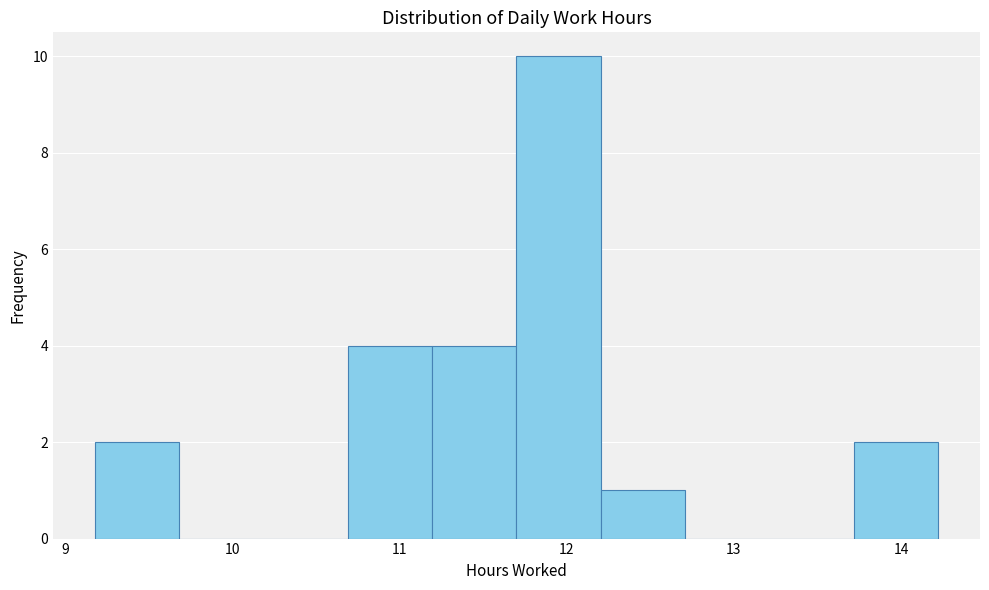

Reading left to right, transcribe this chart: for each bar, give the range it covers on the x-axis and its height. Neither the bar edges nor the heights are printed on the chart, so give them approximately, as read against the axes.

9.2 to 9.7: 2
9.7 to 10.2: 0
10.2 to 10.7: 0
10.7 to 11.2: 4
11.2 to 11.7: 4
11.7 to 12.2: 10
12.2 to 12.7: 1
12.7 to 13.2: 0
13.2 to 13.7: 0
13.7 to 14.2: 2